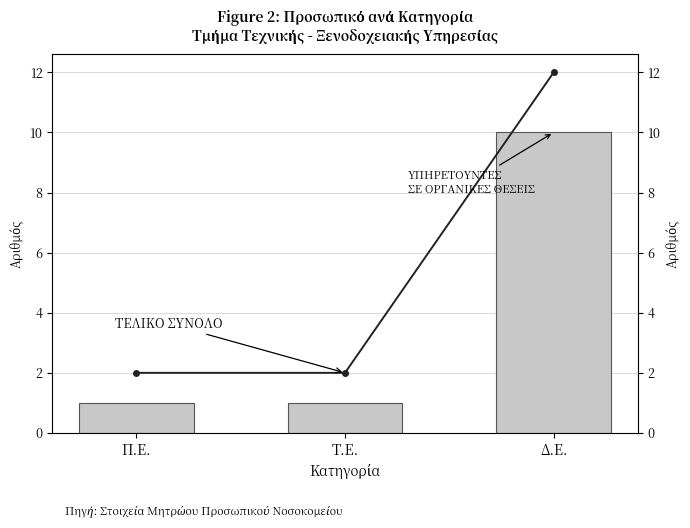

Rank the categories by ΥΠΗΡΕΤΟΥΝΤΕΣ ΣΕ ΟΡΓΑΝΙΚΕΣ ΘΕΣΕΙΣ value from highest to lowest.

Δ.Ε., Π.Ε., Τ.Ε.